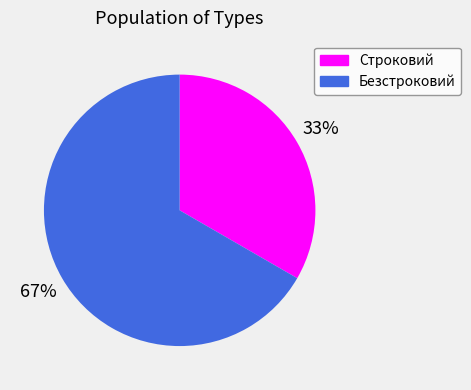

Between Безстроковий and Строковий, which is larger?

Безстроковий